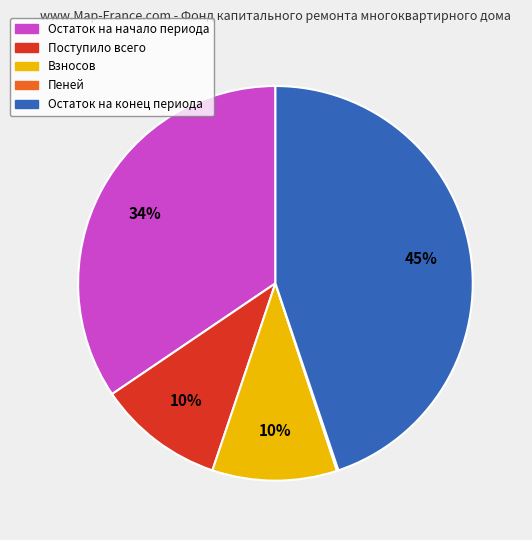

To the nearest percent, what is the difference between the largest and smallest slice percentages?

45%